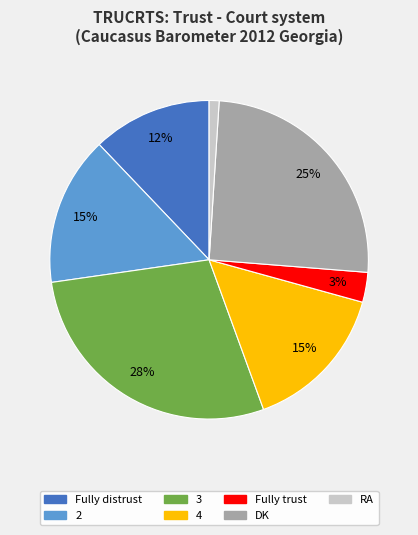

Is there a majority slice in this chart?

No